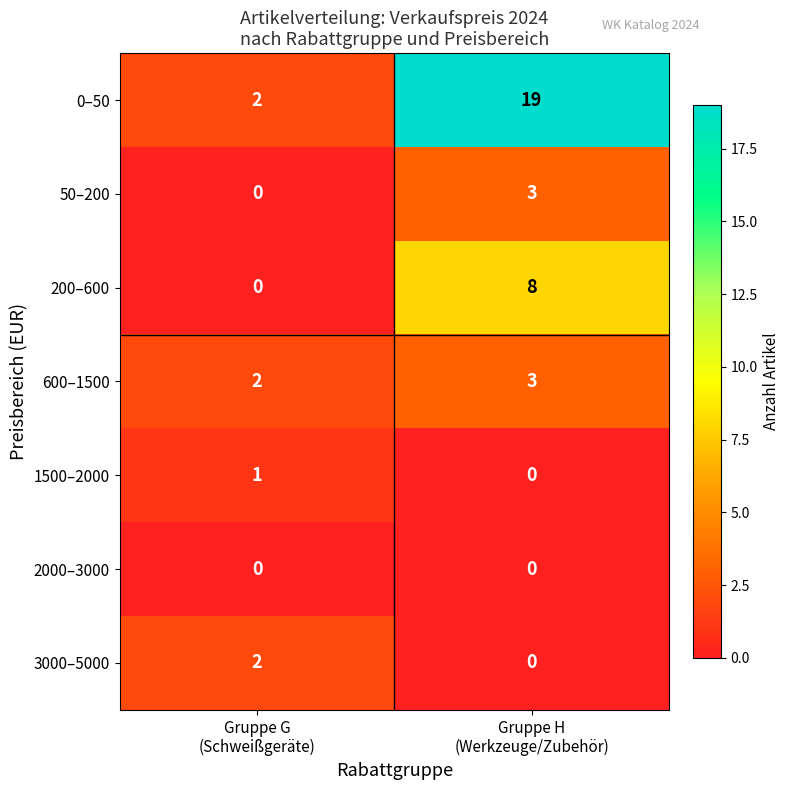

Which series has the widest spread of values?

0–50